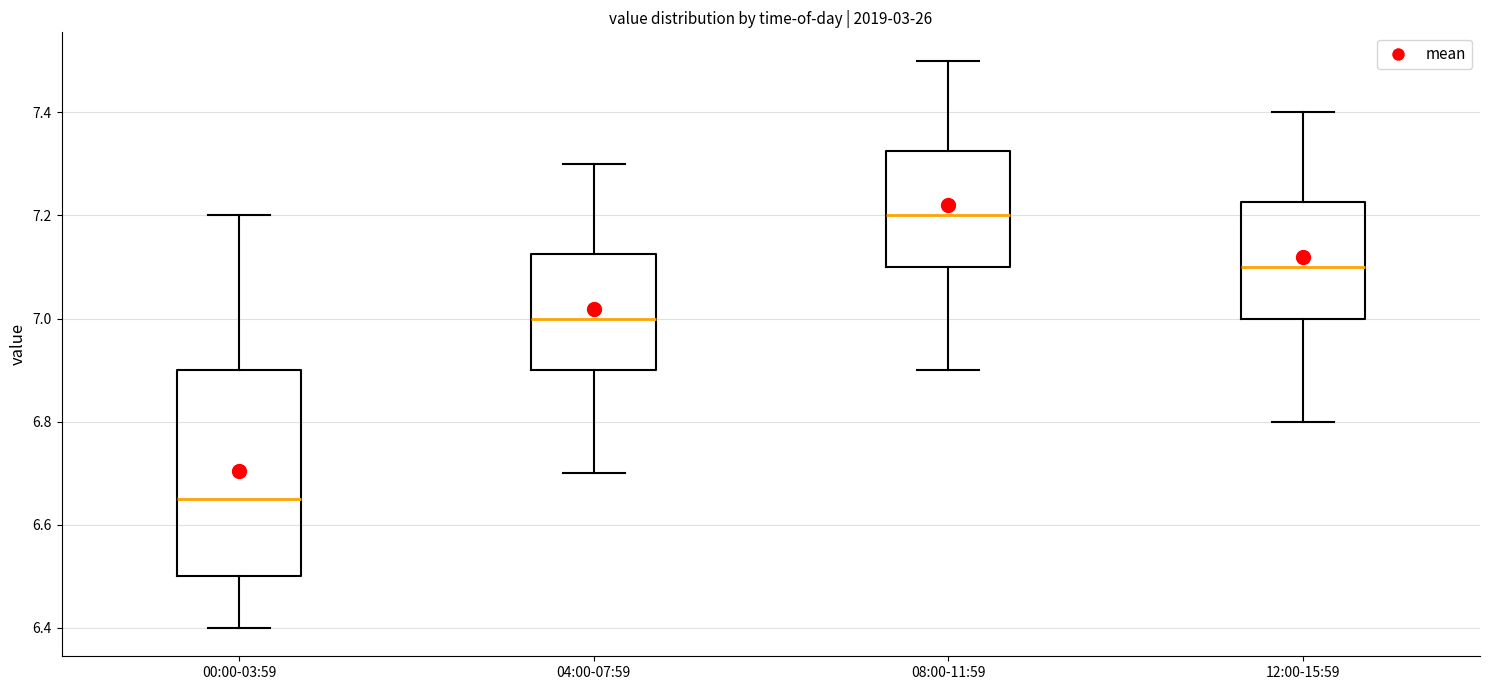

Which box has the highest median line?

08:00-11:59